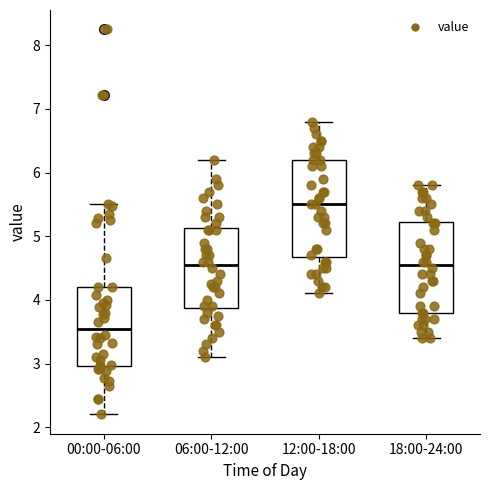

Reading left to right, read every box against the y-axis: the position of its median line, the range the box covers, and the ends of its whiskers. The values are not printed on the chart, so give them approximately, as read against the axis.

00:00-06:00: median 3.6, box 3.0 to 4.2, whiskers 2.2 to 5.5
06:00-12:00: median 4.6, box 3.9 to 5.1, whiskers 3.1 to 6.2
12:00-18:00: median 5.5, box 4.7 to 6.2, whiskers 4.1 to 6.8
18:00-24:00: median 4.6, box 3.8 to 5.2, whiskers 3.4 to 5.8